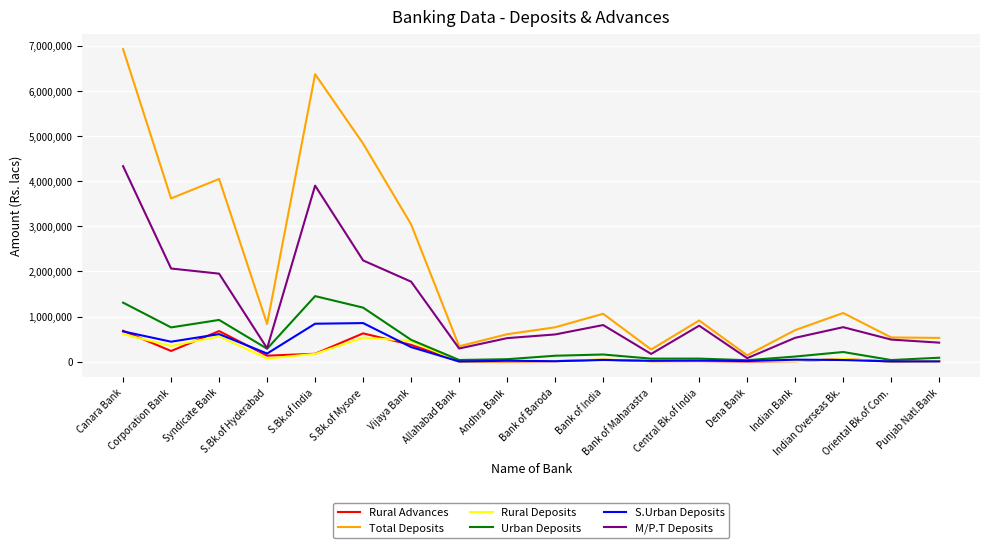

Which series has the largest range (max minus min)?

Total Deposits